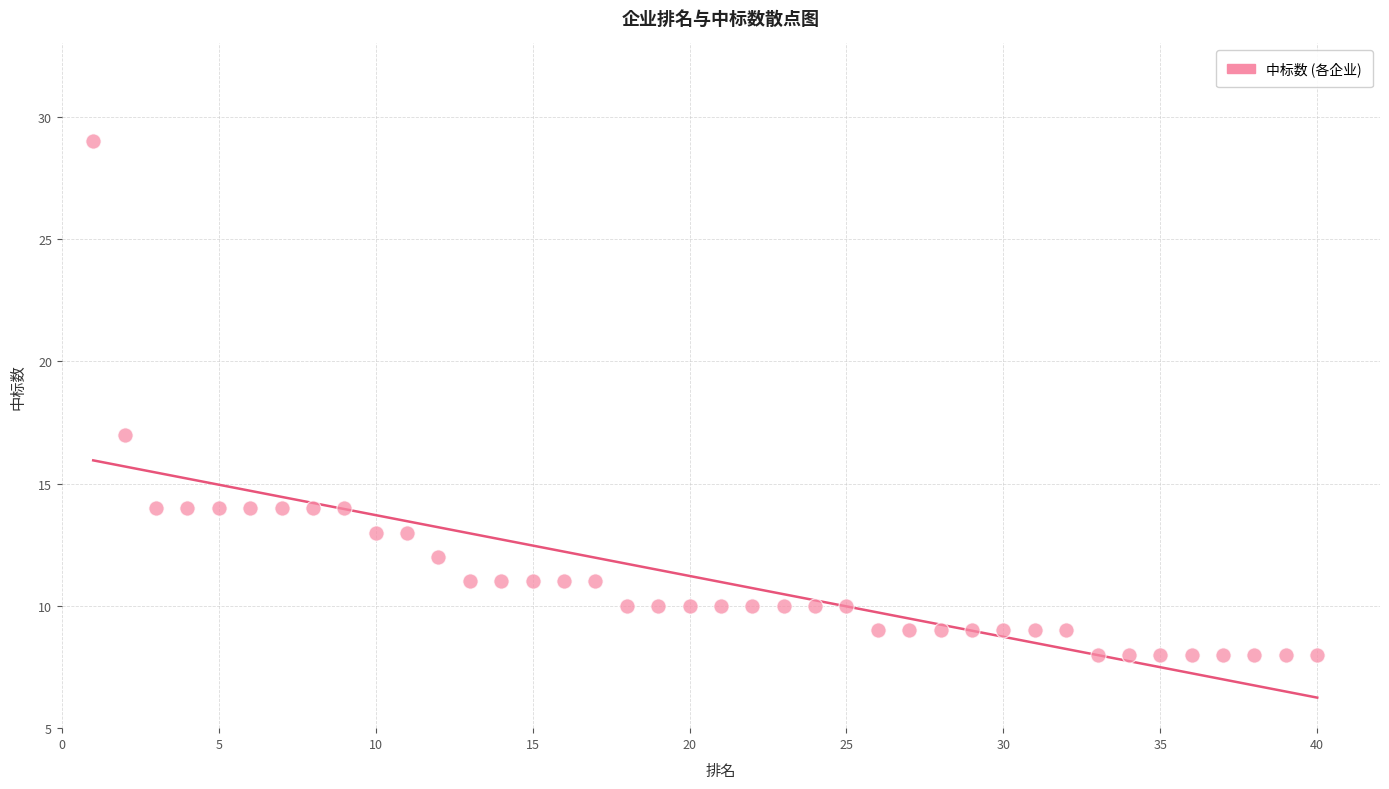

What is the range of X values (max minus min)?

39